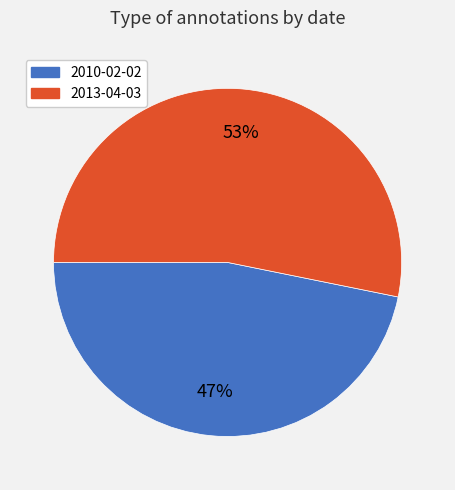

To the nearest percent, what portion does 2013-04-03 represent?

53%